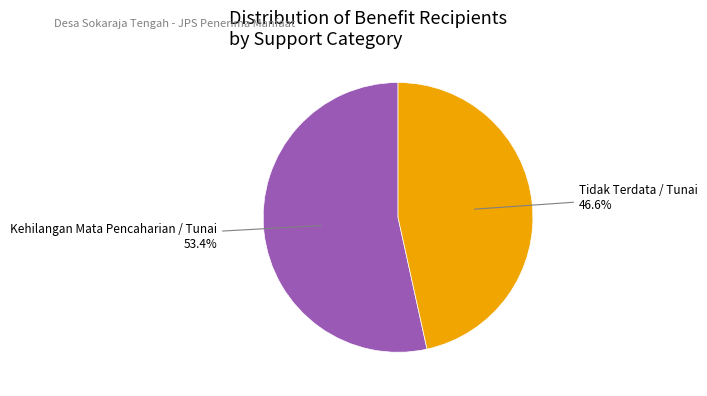

Does any single category account for the majority?

Yes